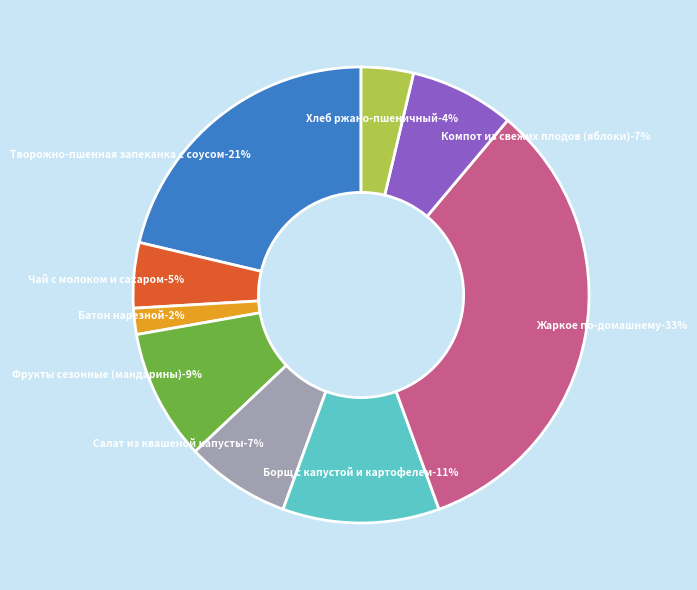

Is Хлеб ржано-пшеничный the majority of the pie?

No